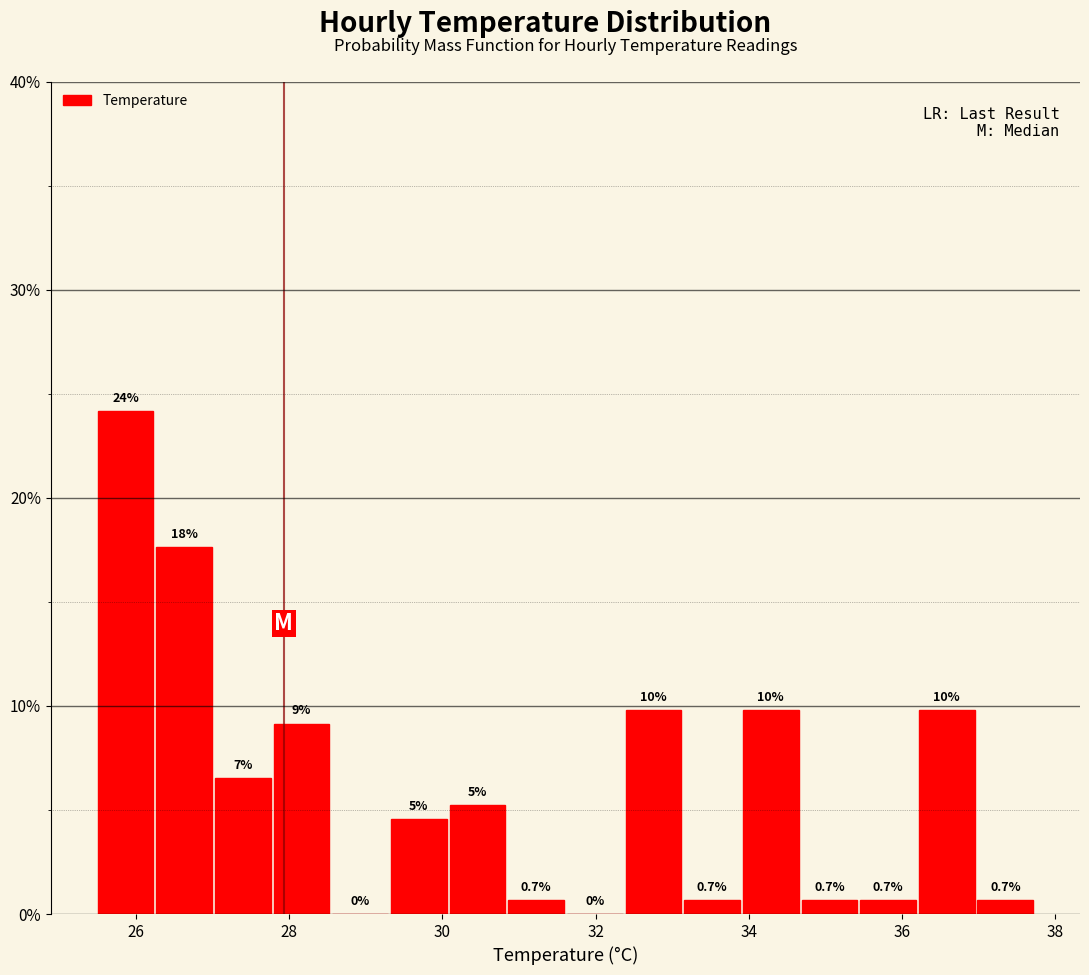

Around what value on the x-axis is the tallest bar? Give the approximate position of its centre, as read against the axis.

25.8